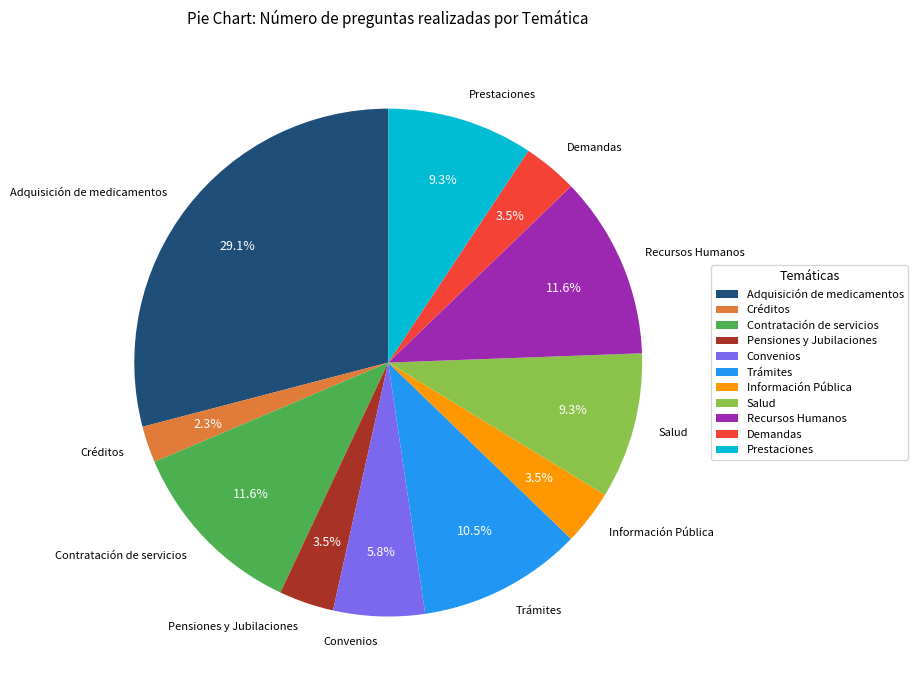

What percentage is NOT represented by Demandas?

96.5%